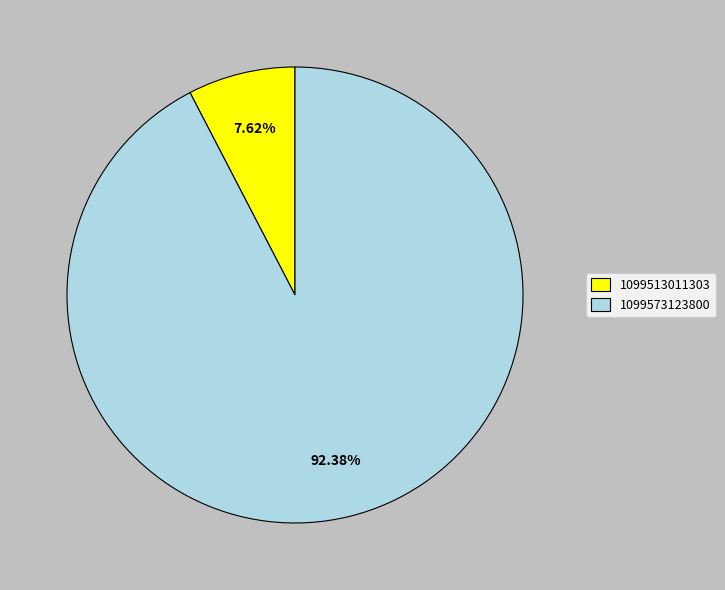

Is 1099513011303 the majority of the pie?

No